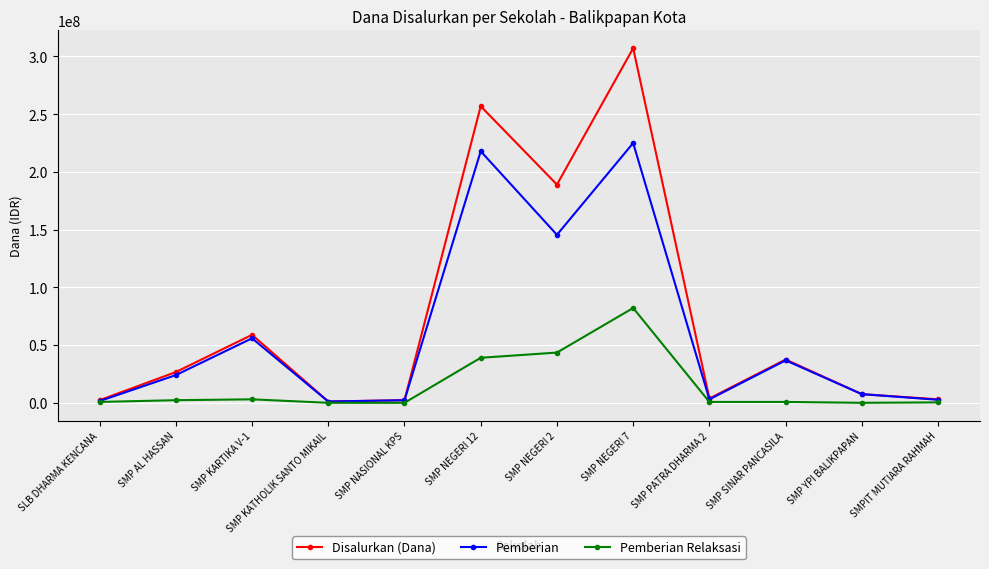

How many data points in Pemberian are less than 24000000?

6